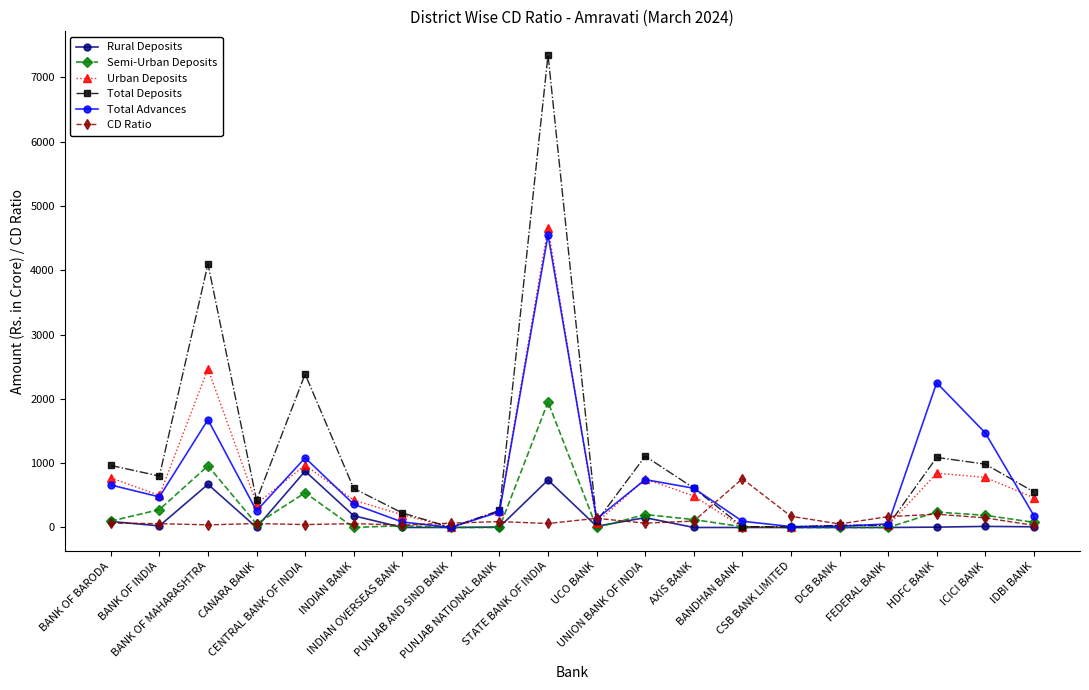

Which series has the widest spread of values?

Total Deposits